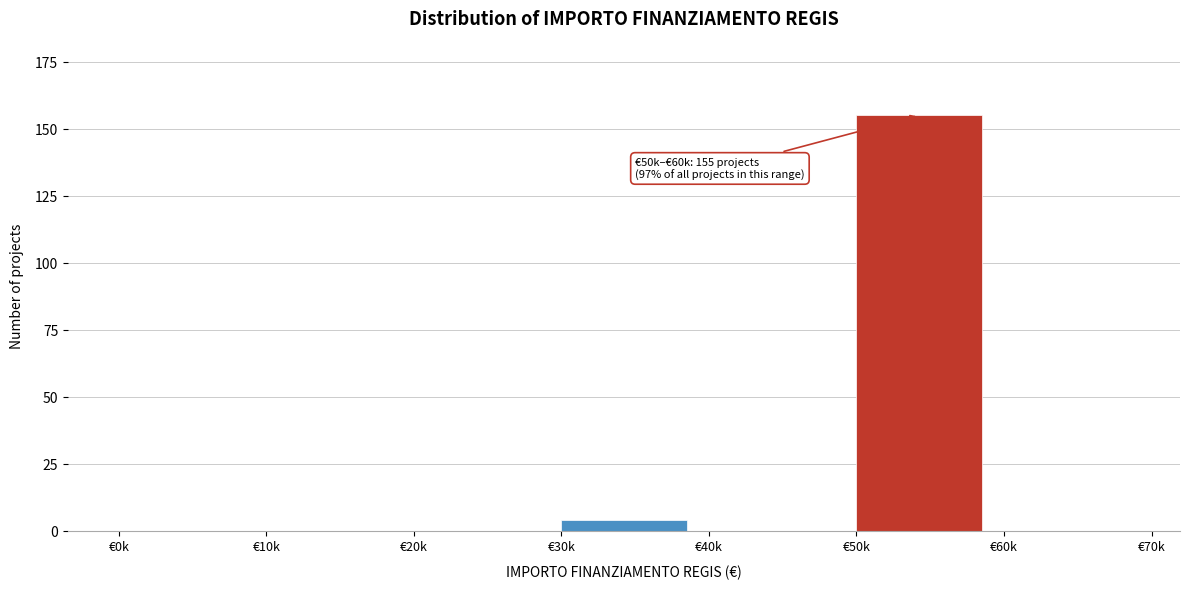

Reading left to right, list all the values displayed in this chart.

€0k=0	€10k=0	€20k=0	€30k=4	€40k=0	€50k=155	€60k=0